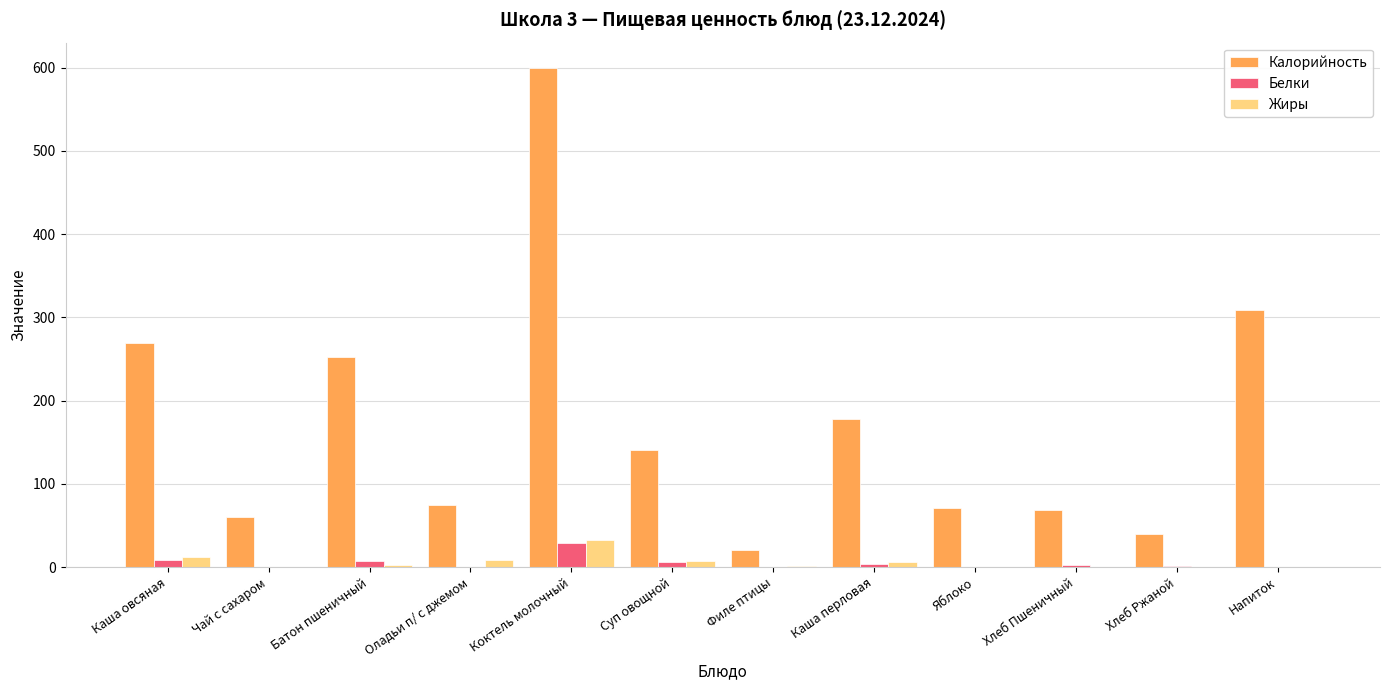

Which series has the largest total across all categories?

Калорийность